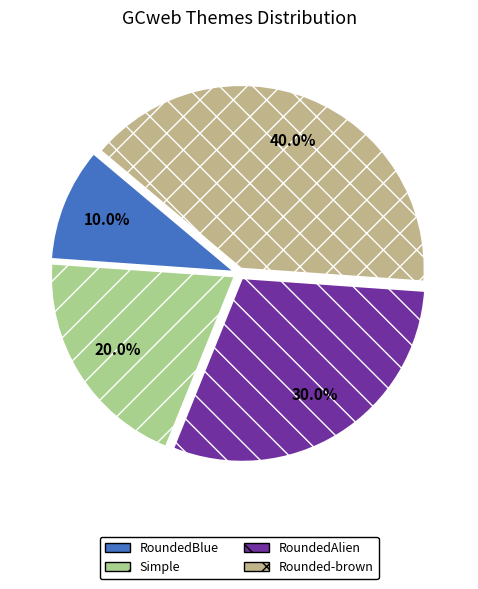

Rank the categories by value from lowest to highest.

RoundedBlue, Simple, RoundedAlien, Rounded-brown